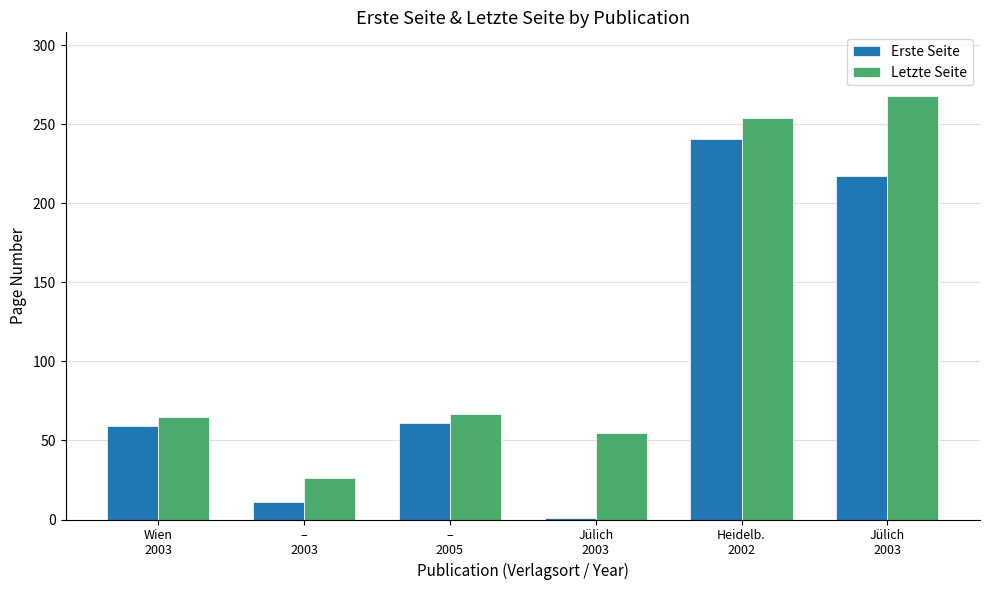

Are the bars grouped side by side (vs. stacked)?

Yes